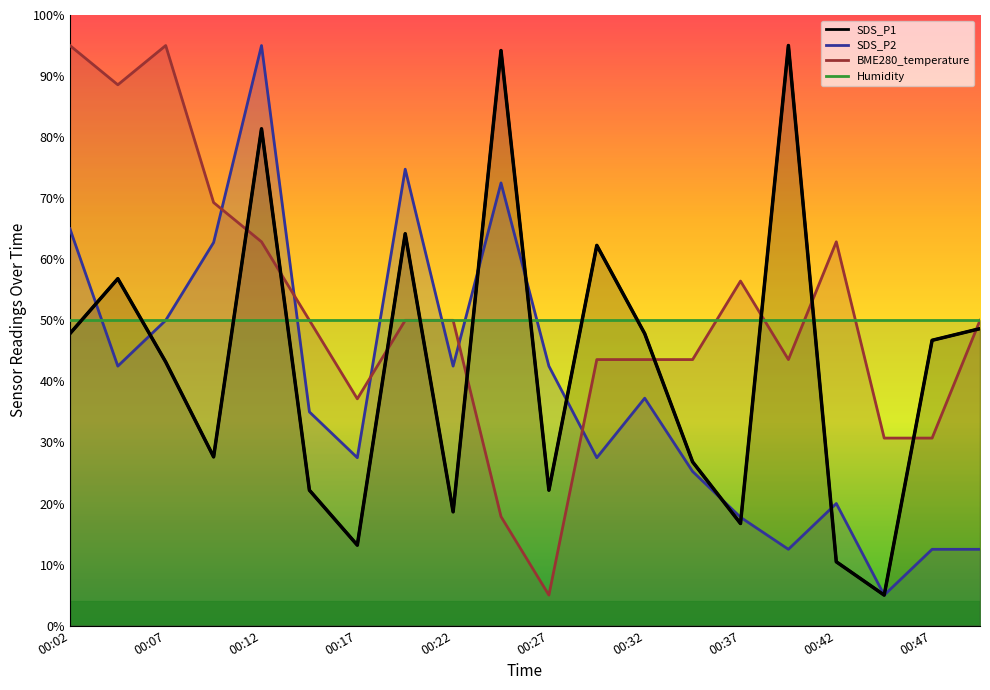

True or false: BME280_temperature has a value of 132.5 at 00:04.

False